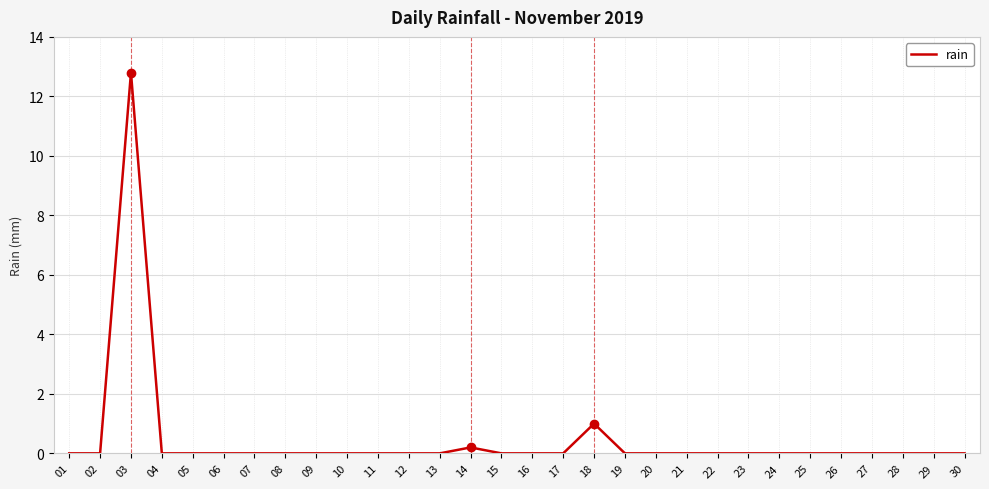

Between 23 and 18, which is larger?

18